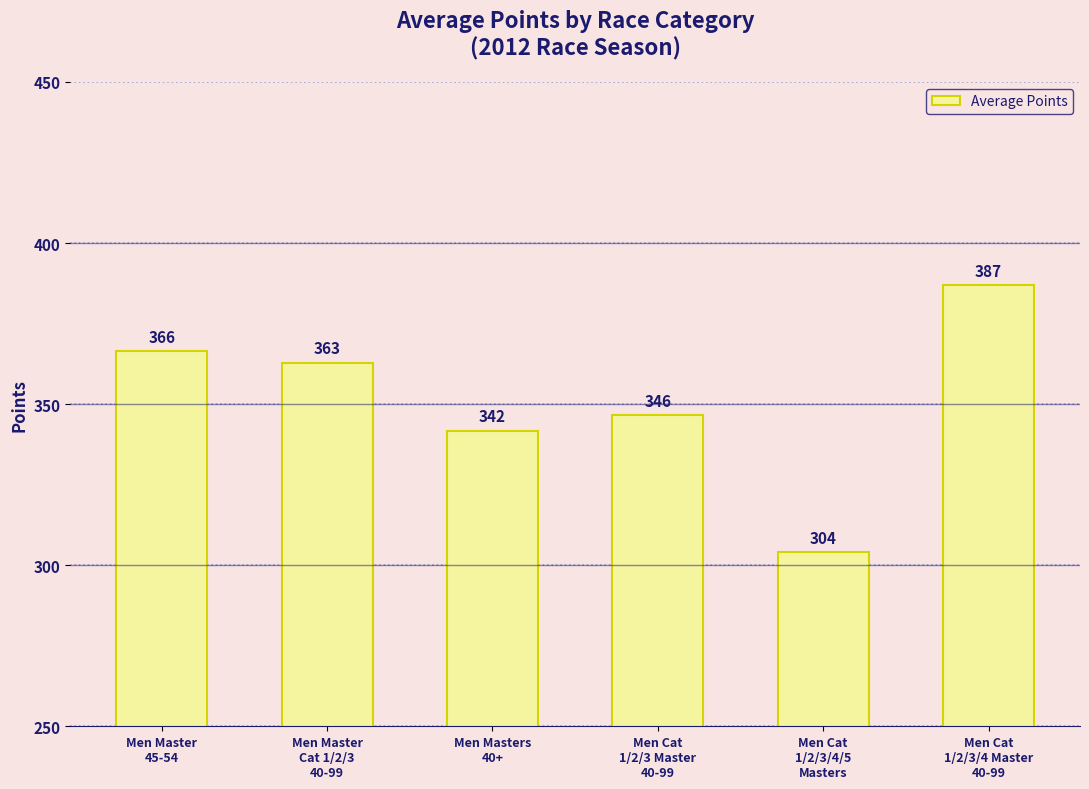

Read the value at Men Cat
1/2/3/4/5
Masters.

304.0